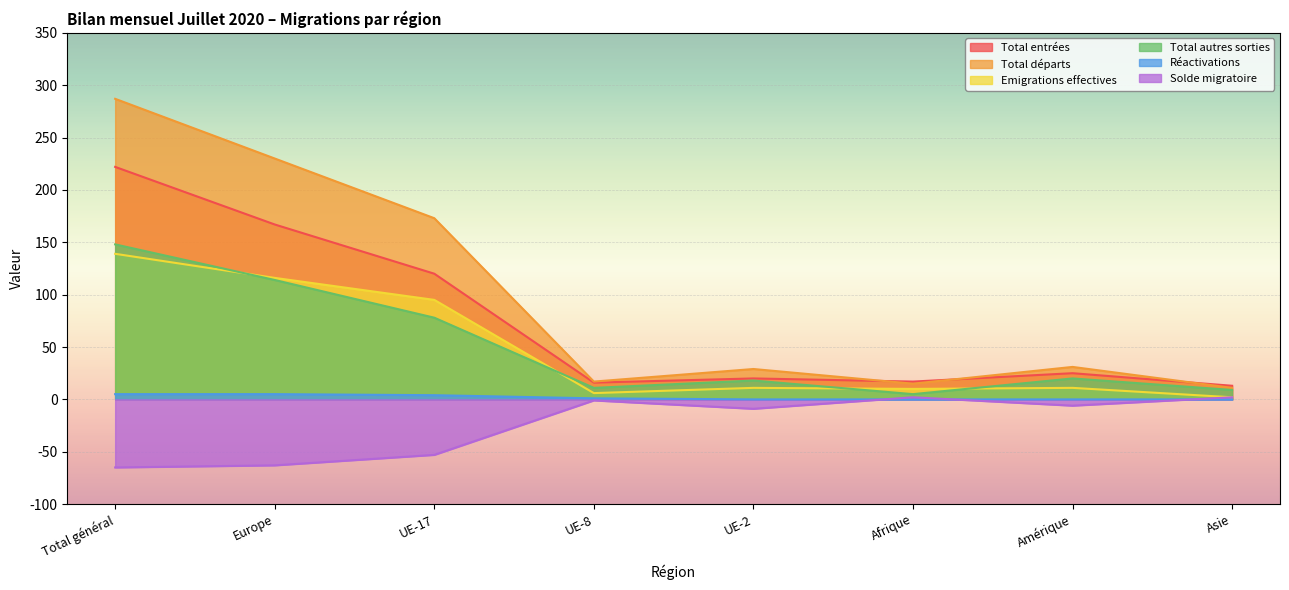

List the series in order of their peak value, highest first.

Total départs, Total entrées, Total autres sorties, Emigrations effectives, Réactivations, Solde migratoire